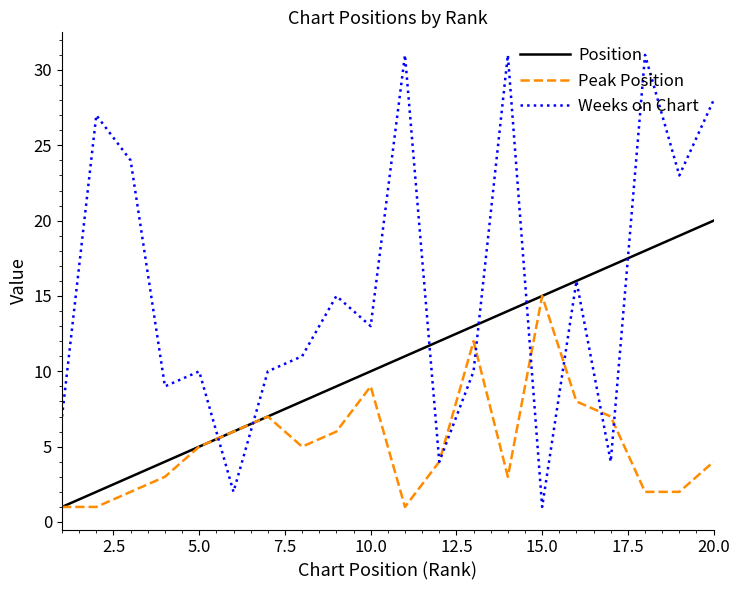

Rank the series by their maximum value, from lowest to highest.

Peak Position, Position, Weeks on Chart